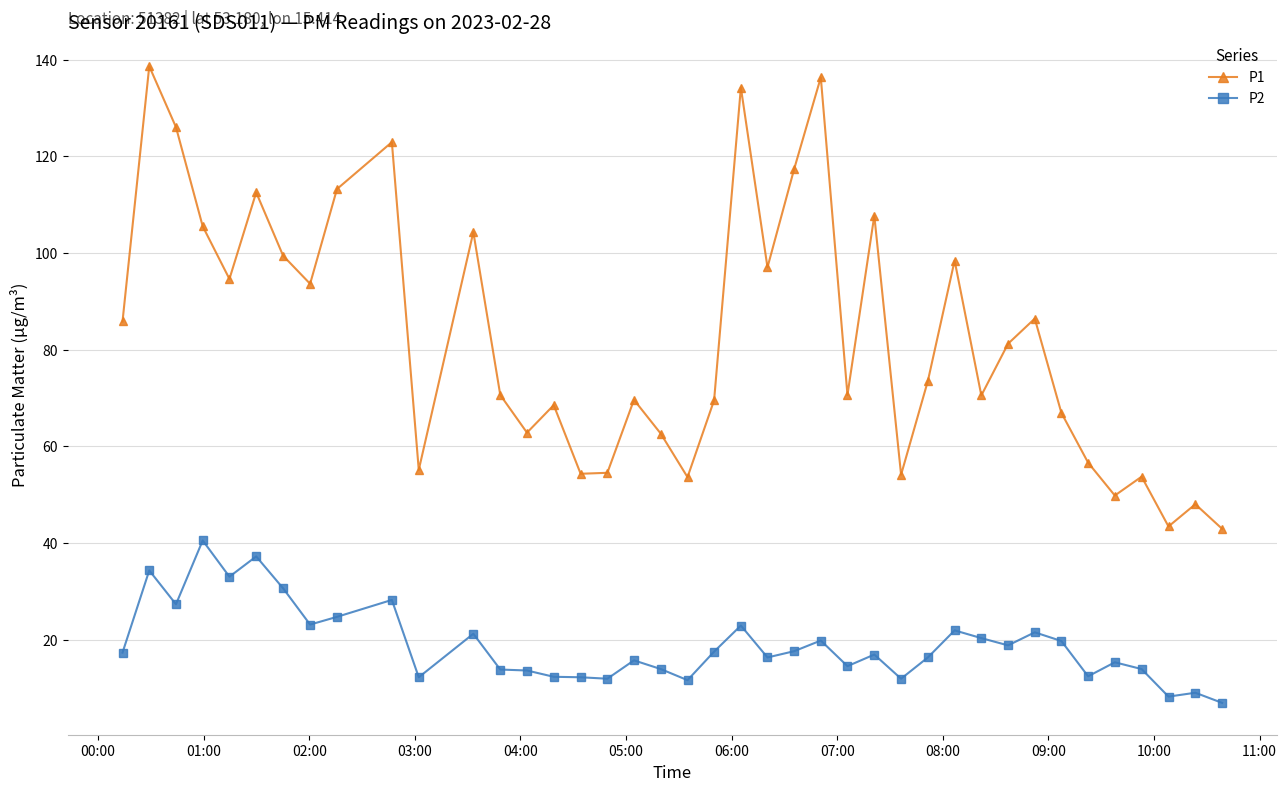

What is the sum of all P2 values?

756.2